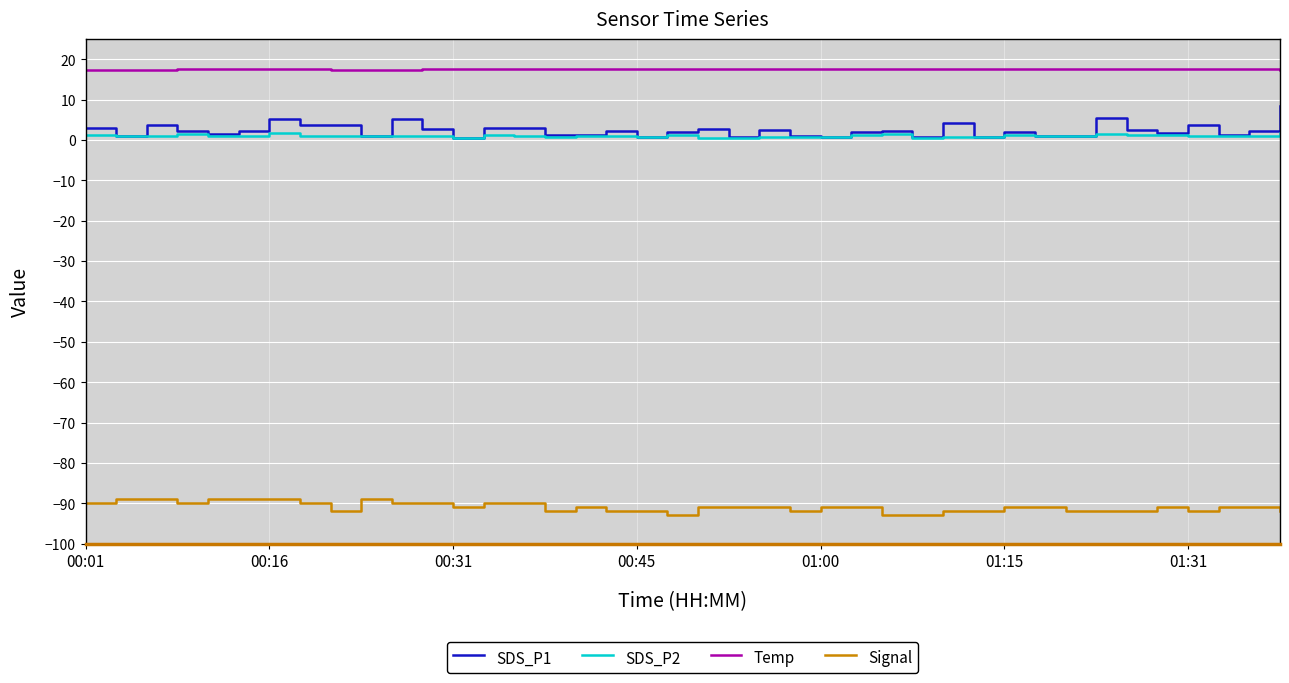

Which series has the largest total across all categories?

Temp